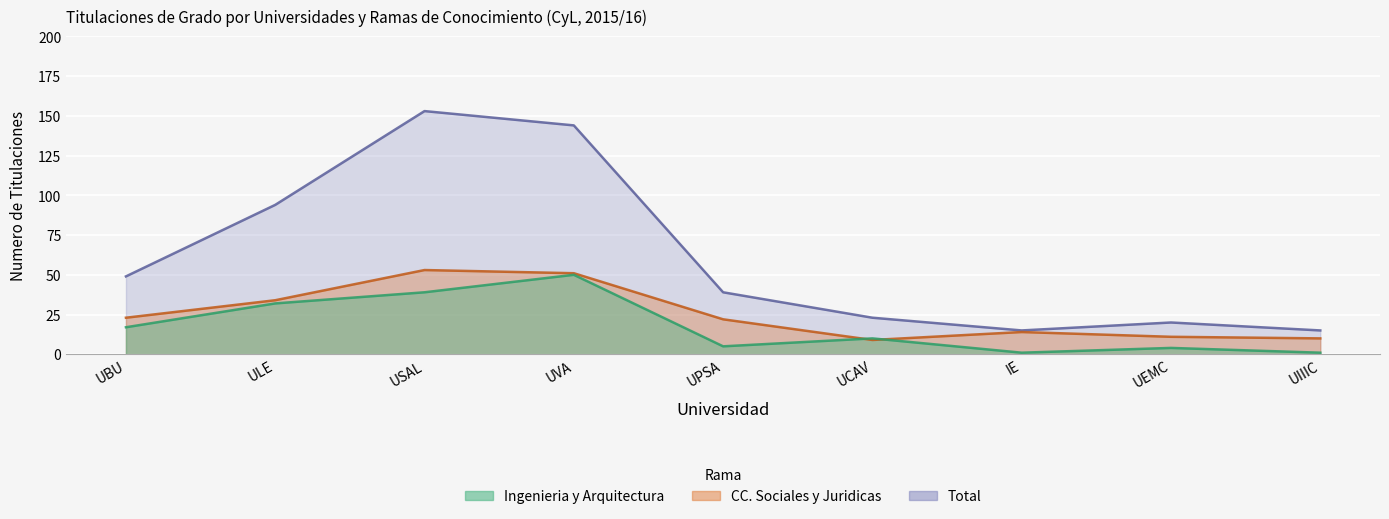

How many data points in Ingenieria y Arquitectura are less than 10?

4